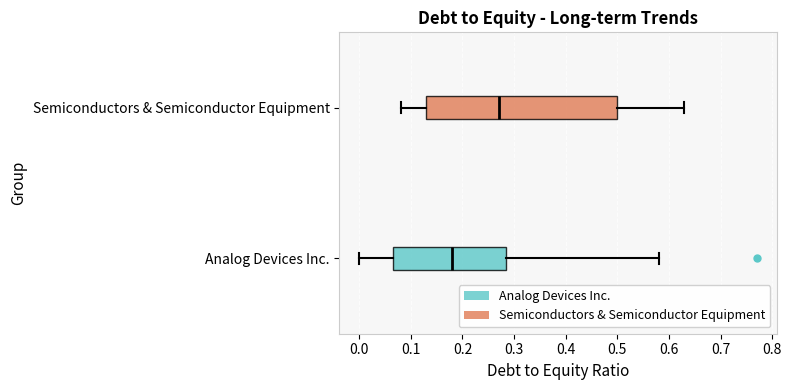

Which box has the furthest to the left median line?

Analog Devices Inc.